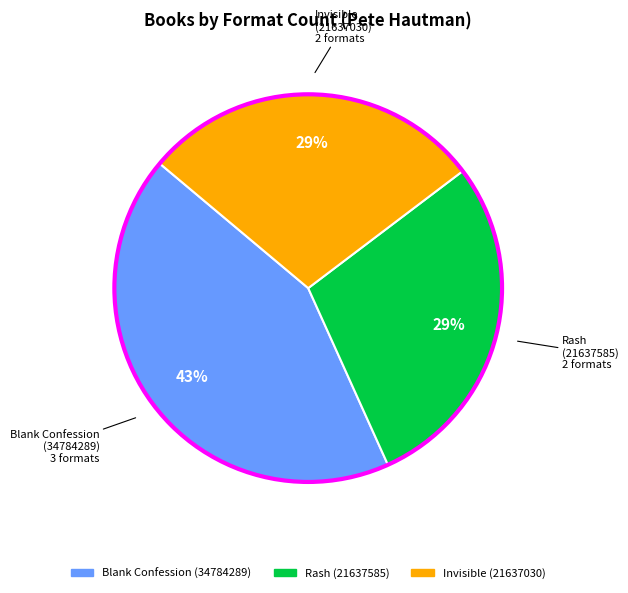

Combined, do Invisible (21637030) and Blank Confession (34784289) account for over 50%?

Yes